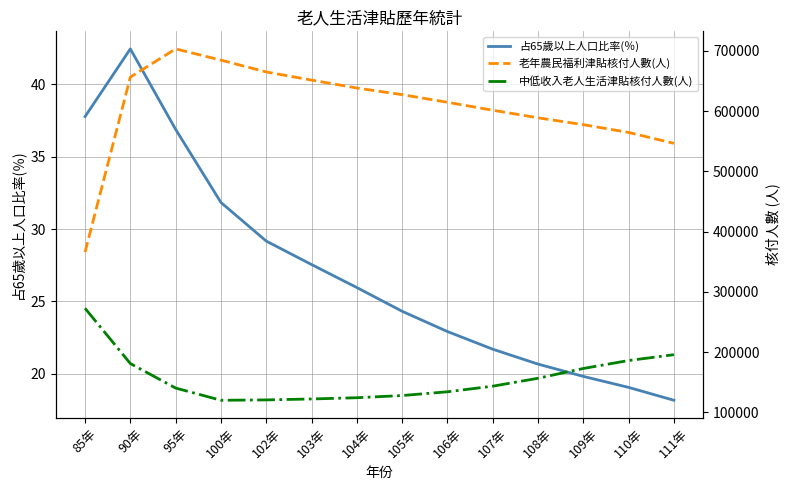

The value of 老年農民福利津貼核付人數(人) at 111年 is 546528.0. True or false?

True